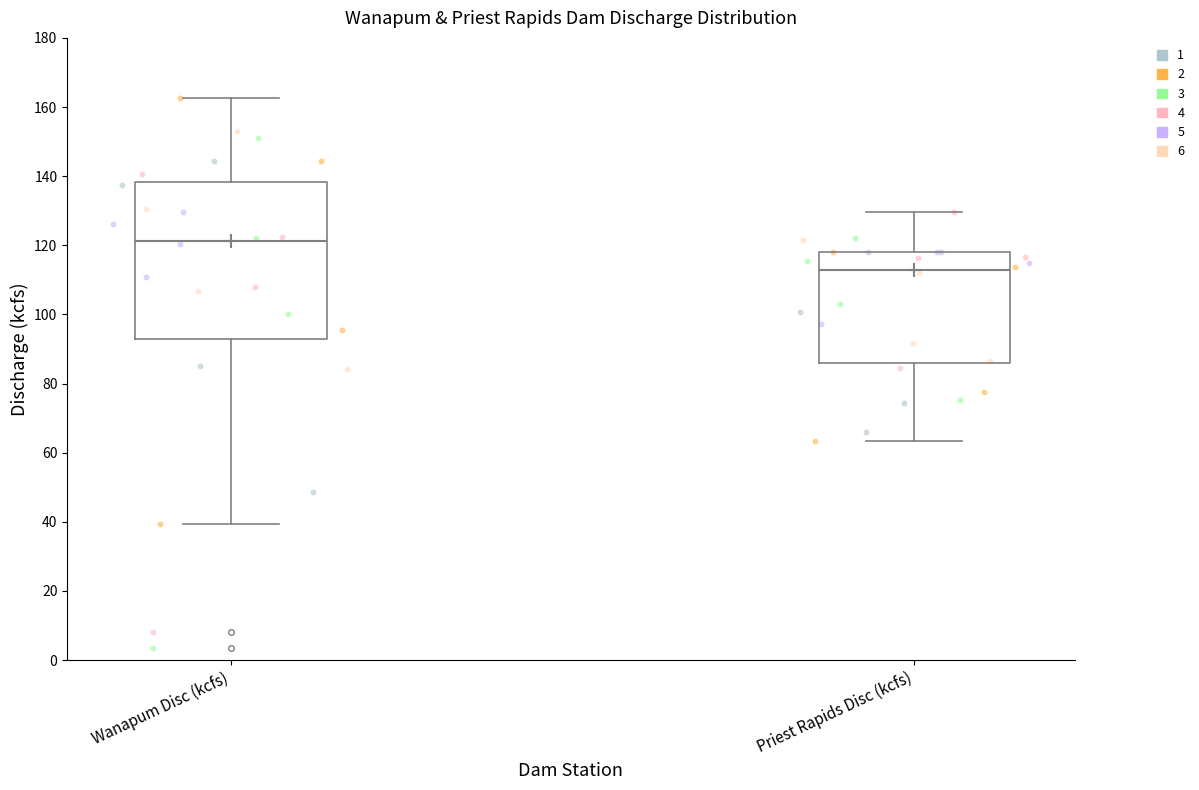

Where does the upper whisker of the box for Priest Rapids Disc (kcfs) end on the y-axis? The values are not printed on the chart, so give them approximately, as read against the axis.

130